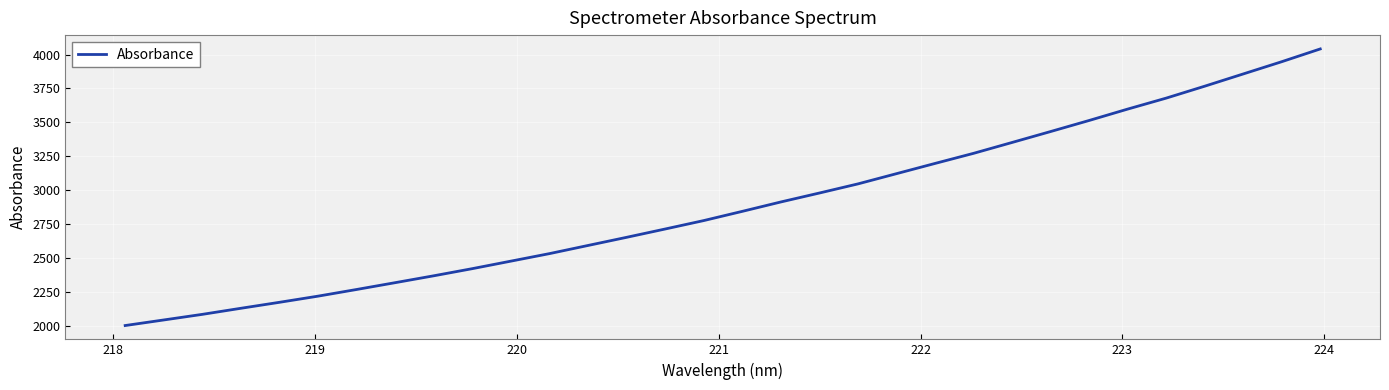

What is the difference between the maximum and minimum values?

2040.9